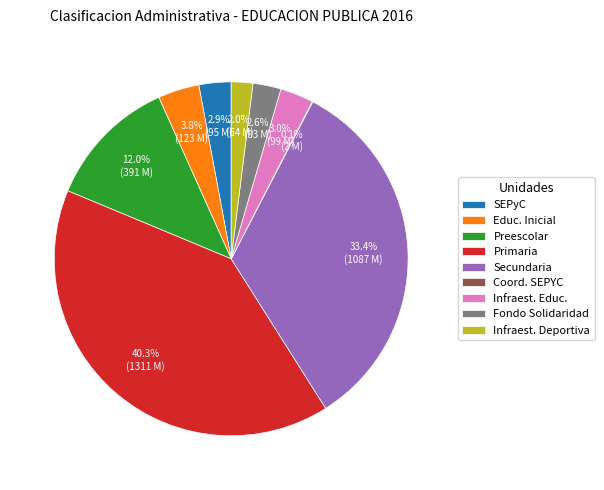

Which slice is the largest?

Primaria